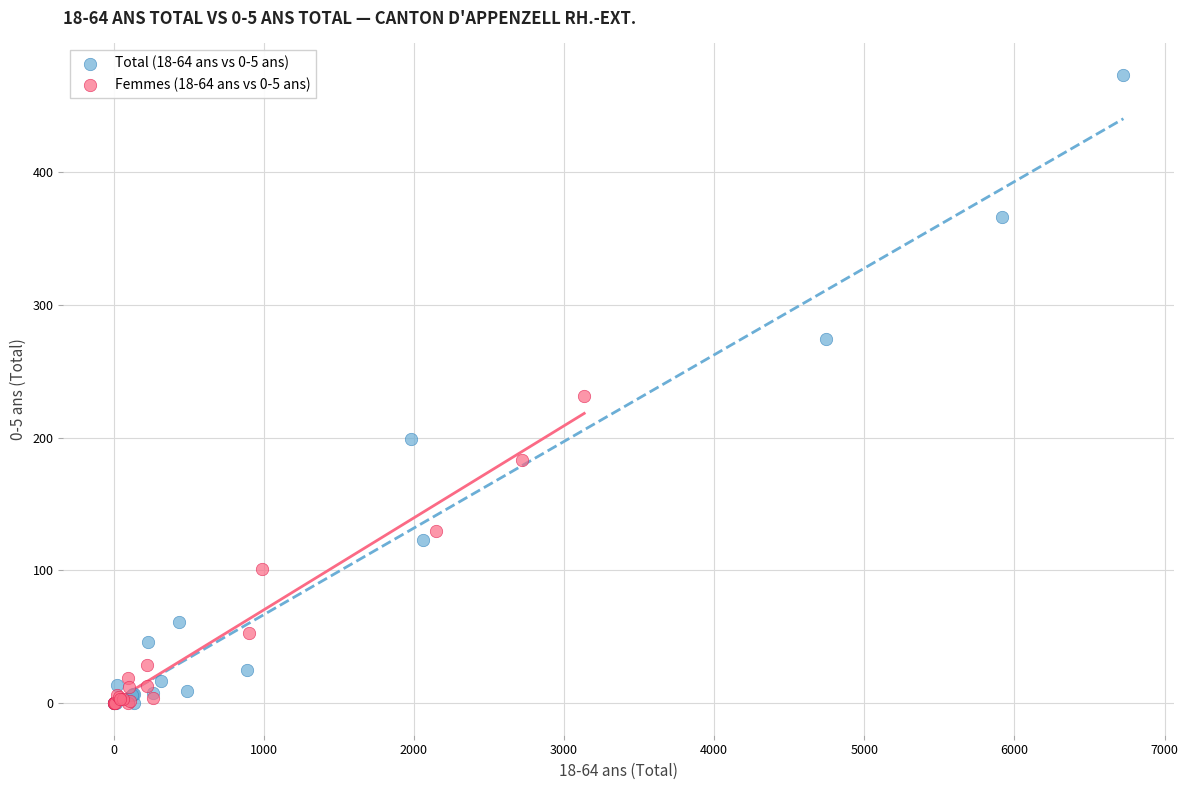

Which series contains the highest Y value?

Total (18-64 ans vs 0-5 ans)